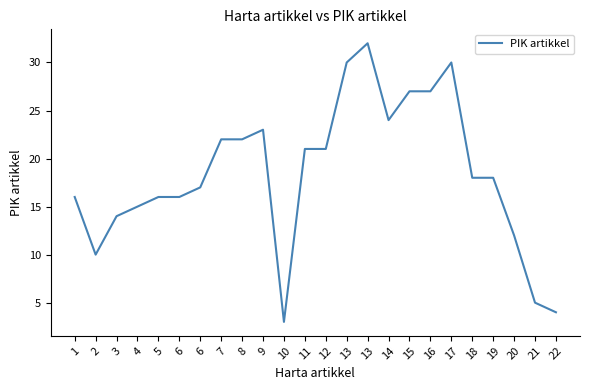

Which category has the lowest value across all series?

10